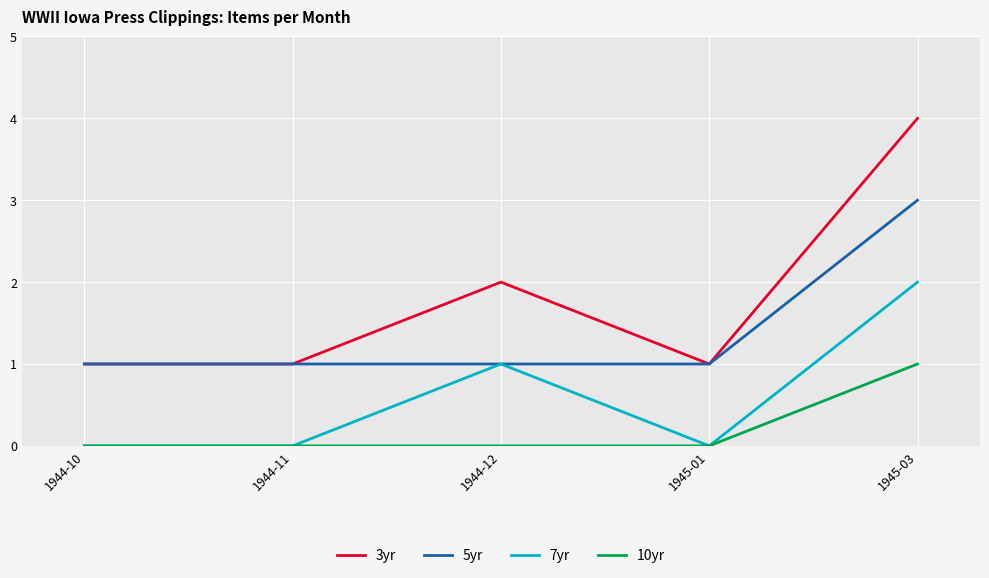

True or false: 10yr has more than 2 interior local peaks.

False